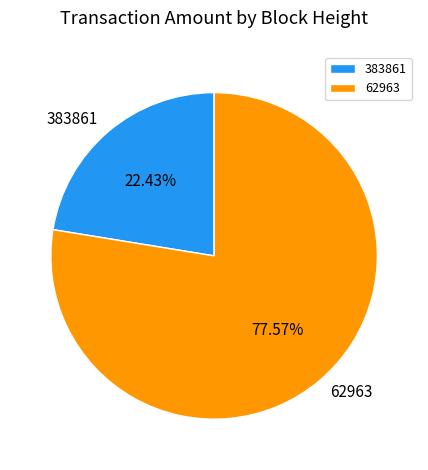

To the nearest percent, what is the difference between the 62963 and 383861 slice percentages?

55%